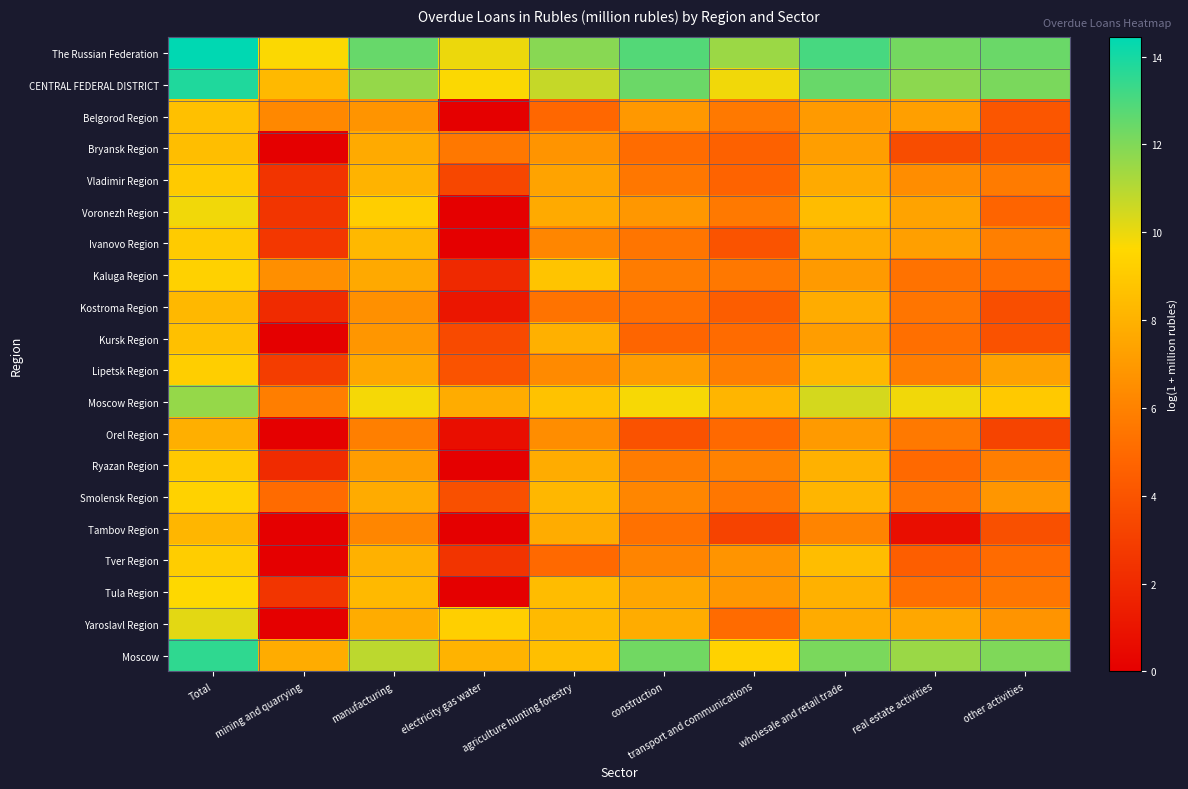

Reading right to left, transcribe all the data shown in this chart.

The Russian Federation: other activities=12.4	real estate activities=12.2	wholesale and retail trade=13.1	transport and communications=11.5	construction=12.9	agriculture hunting forestry=11.9	electricity gas water=10.0	manufacturing=12.5	mining and quarrying=9.7	Total=14.4
CENTRAL FEDERAL DISTRICT: other activities=12.1	real estate activities=11.8	wholesale and retail trade=12.4	transport and communications=9.9	construction=12.4	agriculture hunting forestry=10.7	electricity gas water=9.7	manufacturing=11.6	mining and quarrying=8.3	Total=13.8
Belgorod Region: other activities=4.1	real estate activities=7.2	wholesale and retail trade=7.0	transport and communications=5.6	construction=7.0	agriculture hunting forestry=4.9	electricity gas water=0.0	manufacturing=6.8	mining and quarrying=6.2	Total=8.6
Bryansk Region: other activities=4.0	real estate activities=3.7	wholesale and retail trade=7.2	transport and communications=4.6	construction=5.1	agriculture hunting forestry=6.8	electricity gas water=5.6	manufacturing=7.7	mining and quarrying=0.0	Total=8.5
Vladimir Region: other activities=5.7	real estate activities=6.5	wholesale and retail trade=7.7	transport and communications=4.7	construction=5.6	agriculture hunting forestry=7.4	electricity gas water=3.4	manufacturing=8.1	mining and quarrying=2.5	Total=9.0
Voronezh Region: other activities=4.7	real estate activities=7.4	wholesale and retail trade=8.4	transport and communications=5.6	construction=6.9	agriculture hunting forestry=7.7	electricity gas water=0.0	manufacturing=9.2	mining and quarrying=2.6	Total=9.9
Ivanovo Region: other activities=5.9	real estate activities=7.2	wholesale and retail trade=7.7	transport and communications=4.0	construction=5.5	agriculture hunting forestry=6.2	electricity gas water=0.0	manufacturing=8.3	mining and quarrying=2.6	Total=9.1
Kaluga Region: other activities=5.1	real estate activities=5.3	wholesale and retail trade=7.0	transport and communications=5.6	construction=5.8	agriculture hunting forestry=8.8	electricity gas water=1.9	manufacturing=7.6	mining and quarrying=6.6	Total=9.3
Kostroma Region: other activities=3.7	real estate activities=5.5	wholesale and retail trade=7.8	transport and communications=4.4	construction=5.3	agriculture hunting forestry=5.4	electricity gas water=1.1	manufacturing=6.6	mining and quarrying=2.1	Total=8.3
Kursk Region: other activities=3.9	real estate activities=5.2	wholesale and retail trade=7.1	transport and communications=5.0	construction=4.8	agriculture hunting forestry=7.9	electricity gas water=3.5	manufacturing=6.8	mining and quarrying=0.0	Total=8.6
Lipetsk Region: other activities=7.3	real estate activities=5.8	wholesale and retail trade=8.3	transport and communications=5.8	construction=7.1	agriculture hunting forestry=6.3	electricity gas water=4.0	manufacturing=7.5	mining and quarrying=2.9	Total=9.2
Moscow Region: other activities=9.0	real estate activities=9.9	wholesale and retail trade=10.4	transport and communications=8.2	construction=9.8	agriculture hunting forestry=8.7	electricity gas water=7.8	manufacturing=9.8	mining and quarrying=5.8	Total=11.6
Orel Region: other activities=3.3	real estate activities=5.6	wholesale and retail trade=7.0	transport and communications=5.0	construction=3.9	agriculture hunting forestry=6.5	electricity gas water=0.7	manufacturing=5.9	mining and quarrying=0.0	Total=7.9
Ryazan Region: other activities=5.8	real estate activities=5.0	wholesale and retail trade=8.0	transport and communications=6.0	construction=5.8	agriculture hunting forestry=7.8	electricity gas water=0.0	manufacturing=7.1	mining and quarrying=2.1	Total=9.0
Smolensk Region: other activities=6.9	real estate activities=5.5	wholesale and retail trade=8.2	transport and communications=5.6	construction=6.2	agriculture hunting forestry=8.2	electricity gas water=3.8	manufacturing=7.7	mining and quarrying=5.1	Total=9.4
Tambov Region: other activities=3.8	real estate activities=0.7	wholesale and retail trade=6.1	transport and communications=3.2	construction=5.3	agriculture hunting forestry=7.8	electricity gas water=0.0	manufacturing=6.2	mining and quarrying=0.0	Total=8.2
Tver Region: other activities=5.1	real estate activities=4.5	wholesale and retail trade=8.5	transport and communications=6.8	construction=6.1	agriculture hunting forestry=5.0	electricity gas water=2.5	manufacturing=8.0	mining and quarrying=0.0	Total=9.1
Tula Region: other activities=5.5	real estate activities=5.2	wholesale and retail trade=8.0	transport and communications=6.9	construction=7.5	agriculture hunting forestry=8.4	electricity gas water=0.0	manufacturing=8.3	mining and quarrying=2.6	Total=9.6
Yaroslavl Region: other activities=6.8	real estate activities=7.6	wholesale and retail trade=7.7	transport and communications=5.0	construction=7.8	agriculture hunting forestry=8.4	electricity gas water=9.2	manufacturing=7.8	mining and quarrying=0.0	Total=10.1
Moscow: other activities=12.0	real estate activities=11.5	wholesale and retail trade=12.1	transport and communications=9.3	construction=12.3	agriculture hunting forestry=8.5	electricity gas water=8.0	manufacturing=10.9	mining and quarrying=7.8	Total=13.5